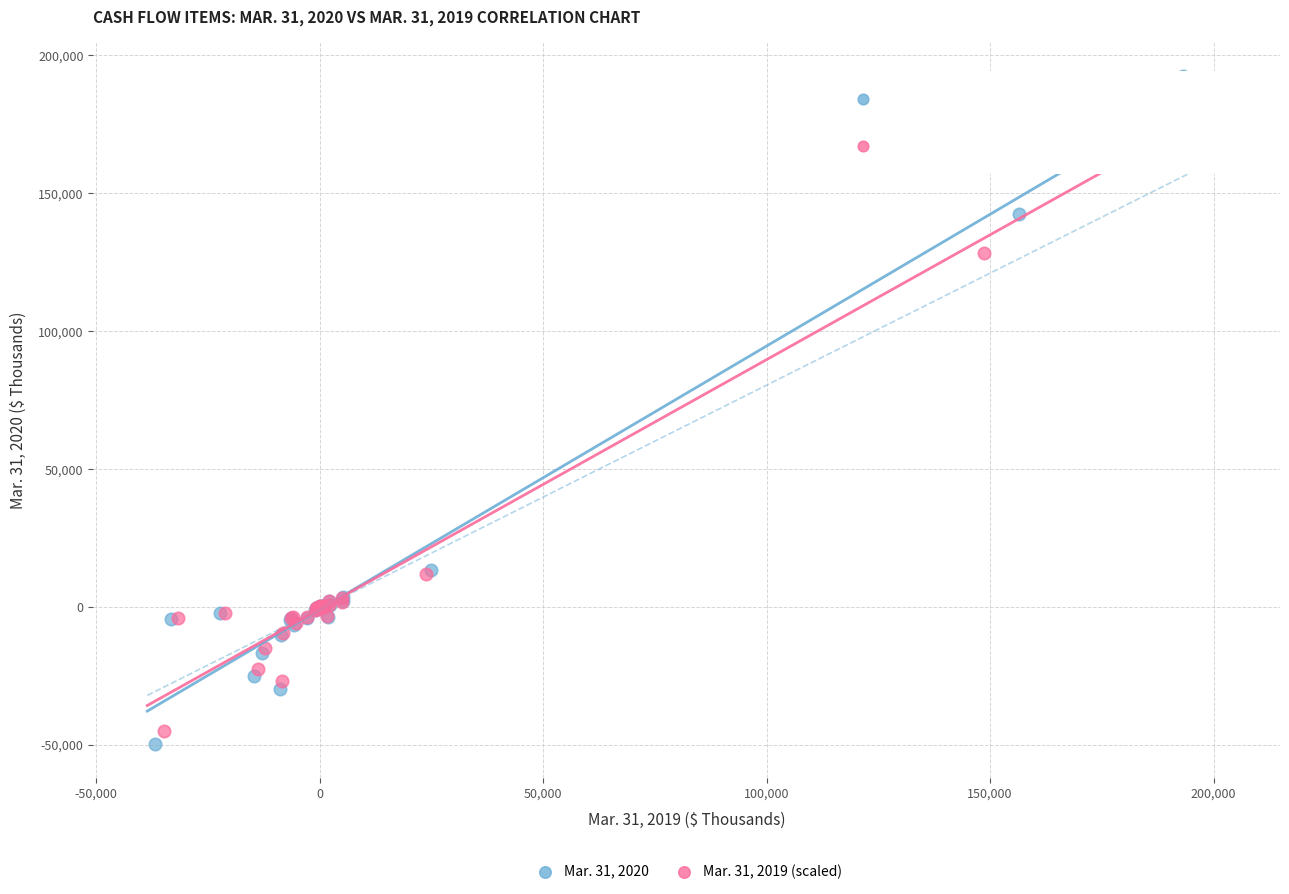

Which series has the largest Y range (max minus min)?

Mar. 31, 2020